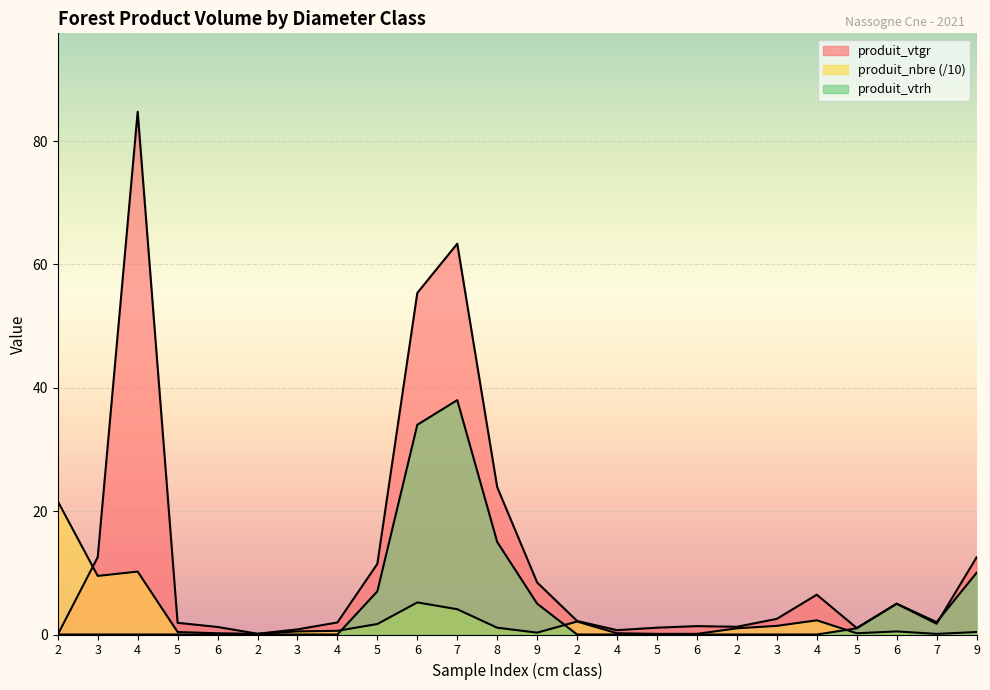

The value of produit_vtgr at 5 is 0.5. True or false?

False